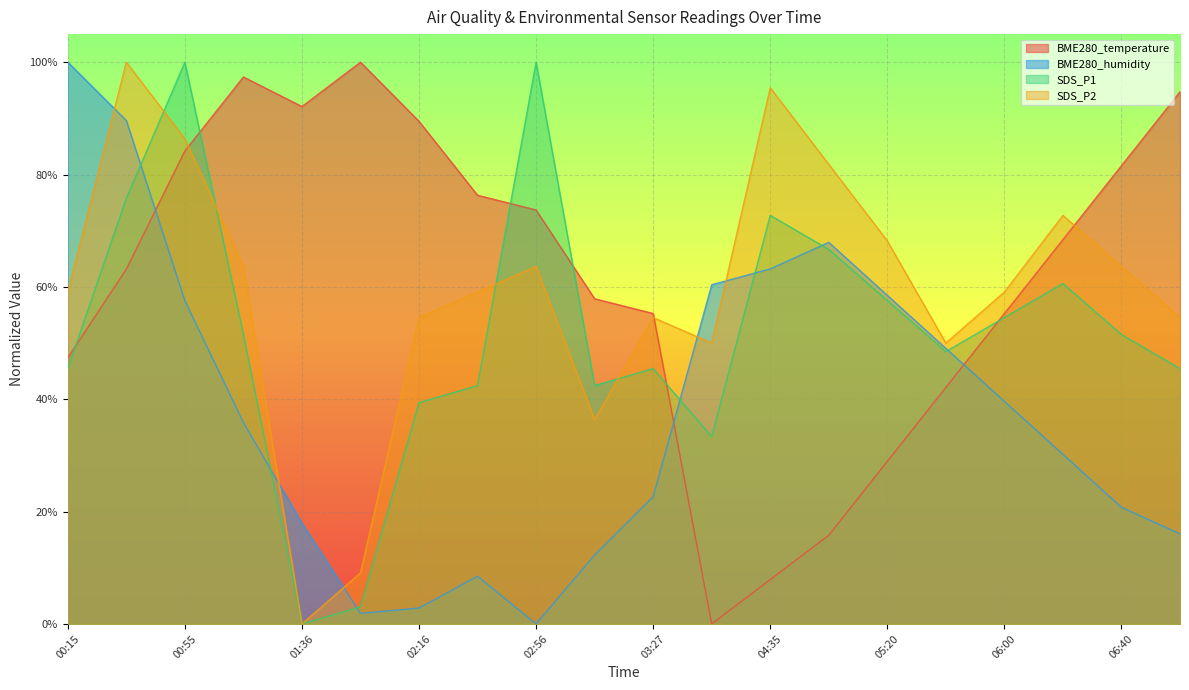

What is the sum of all SDS_P1 values?

10.4